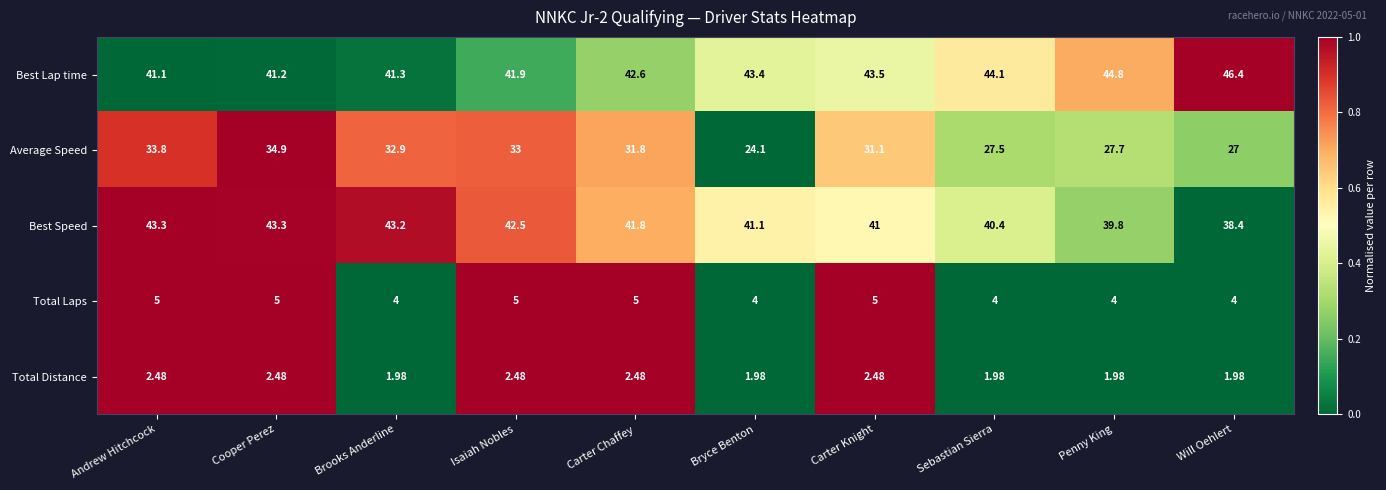

Which series has the largest range (max minus min)?

Average Speed